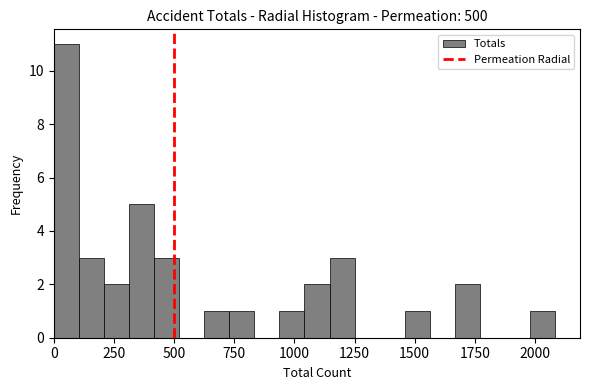

Around what value on the x-axis is the tallest bar? Give the approximate position of its centre, as read against the axis.

50